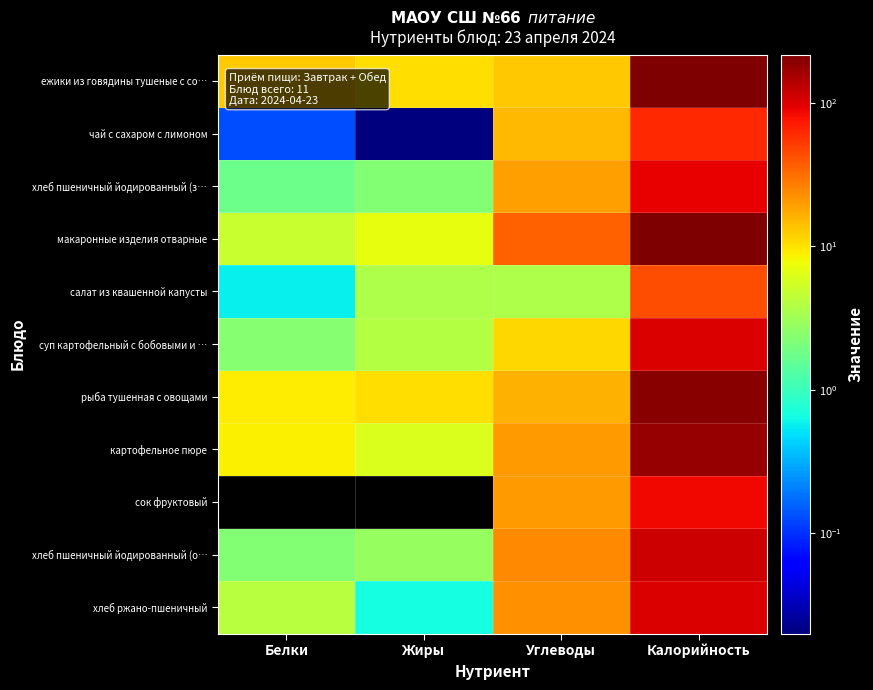

At Белки, list the series in order from largest to smallest.

ежики из говядины тушеные с со…, рыба тушенная с овощами, картофельное пюре, макаронные изделия отварные, хлеб ржано-пшеничный, суп картофельный с бобовыми и …, хлеб пшеничный йодированный (о…, хлеб пшеничный йодированный (з…, салат из квашенной капусты, чай с сахаром с лимоном, сок фруктовый